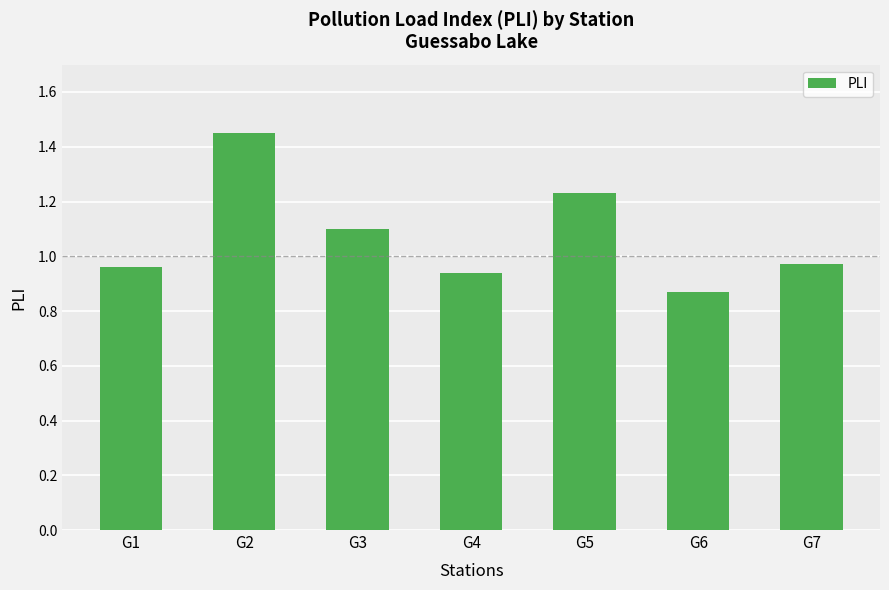

What is the value of the 3rd bar from the left?

1.1